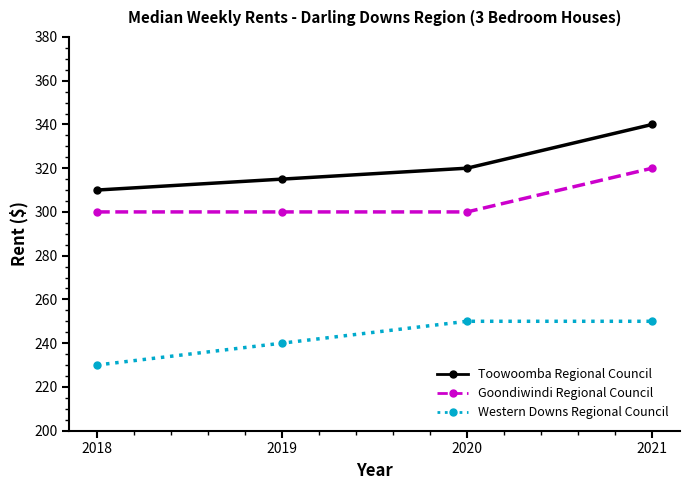

Is it true that Toowoomba Regional Council equals 315 at 2019?

True